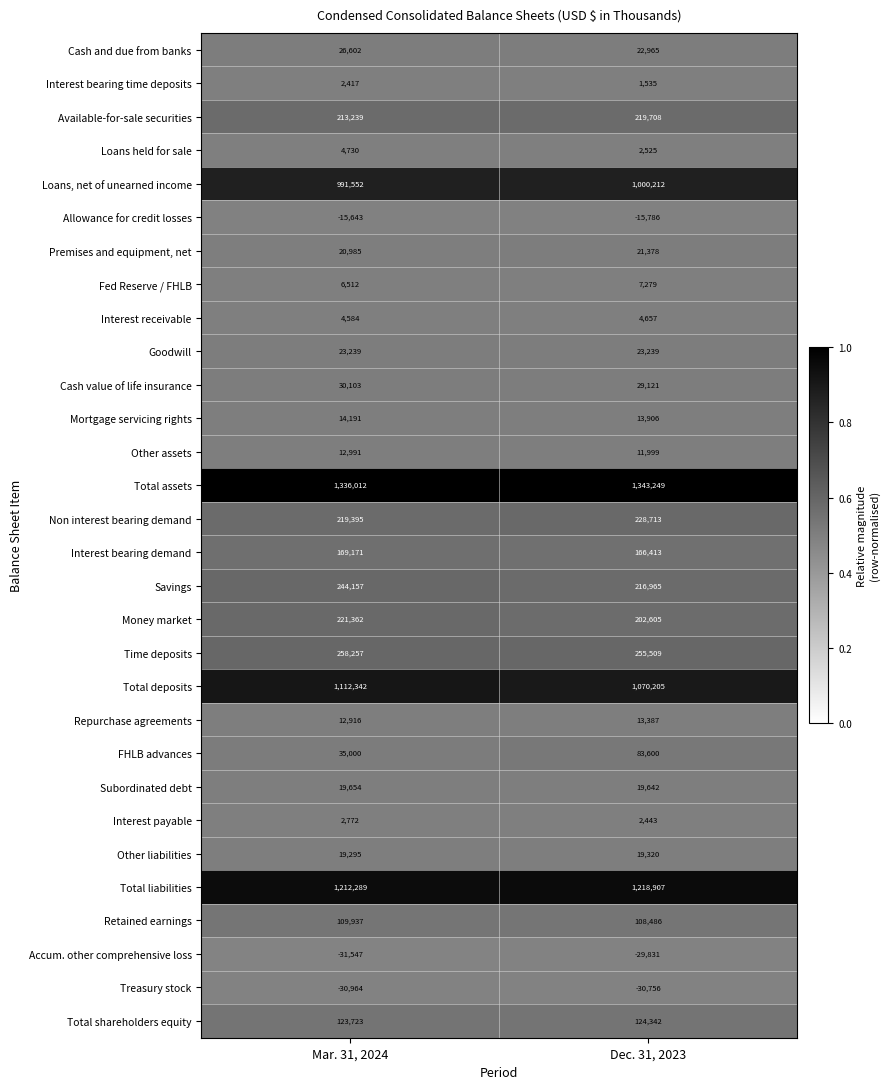

Rank the series by their maximum value, from highest to lowest.

Total assets, Total liabilities, Total deposits, Loans, net of unearned income, Time deposits, Savings, Non interest bearing demand, Money market, Available-for-sale securities, Interest bearing demand, Total shareholders equity, Retained earnings, FHLB advances, Cash value of life insurance, Cash and due from banks, Goodwill, Premises and equipment, net, Subordinated debt, Other liabilities, Mortgage servicing rights, Repurchase agreements, Other assets, Fed Reserve / FHLB, Loans held for sale, Interest receivable, Interest payable, Interest bearing time deposits, Allowance for credit losses, Accum. other comprehensive loss, Treasury stock